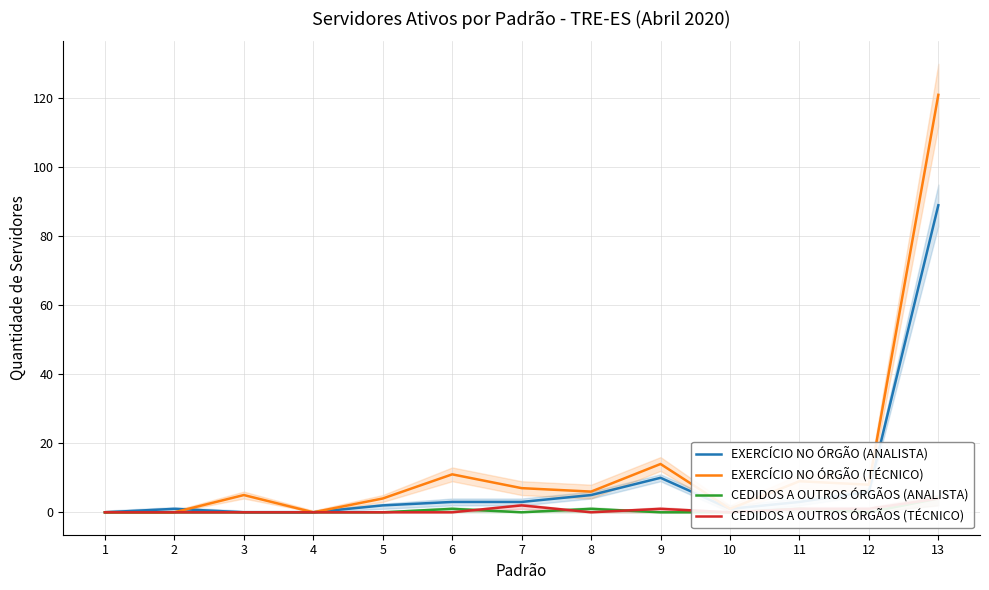

How many interior local valleys does the CEDIDOS A OUTROS ÓRGÃOS (TÉCNICO) series have?

2